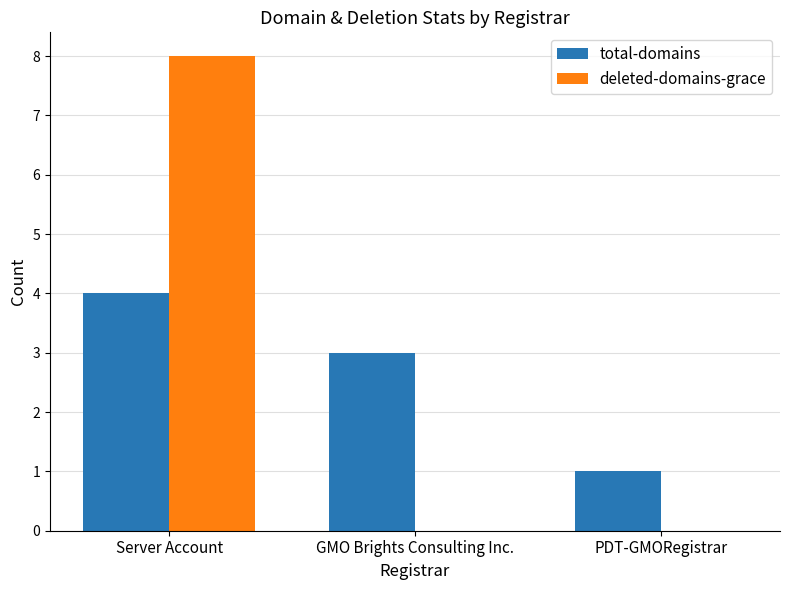

Reading left to right, extract all data points from this chart.

total-domains: 4	3	1
deleted-domains-grace: 8	0	0